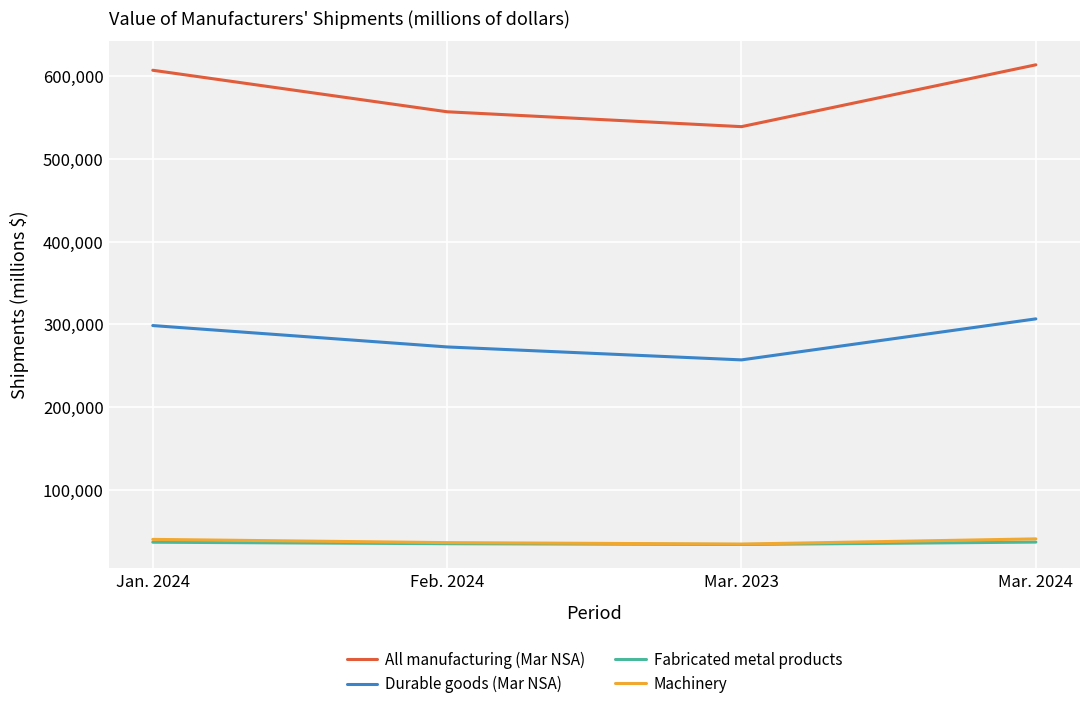

Is this an area chart (filled region under the line)?

No